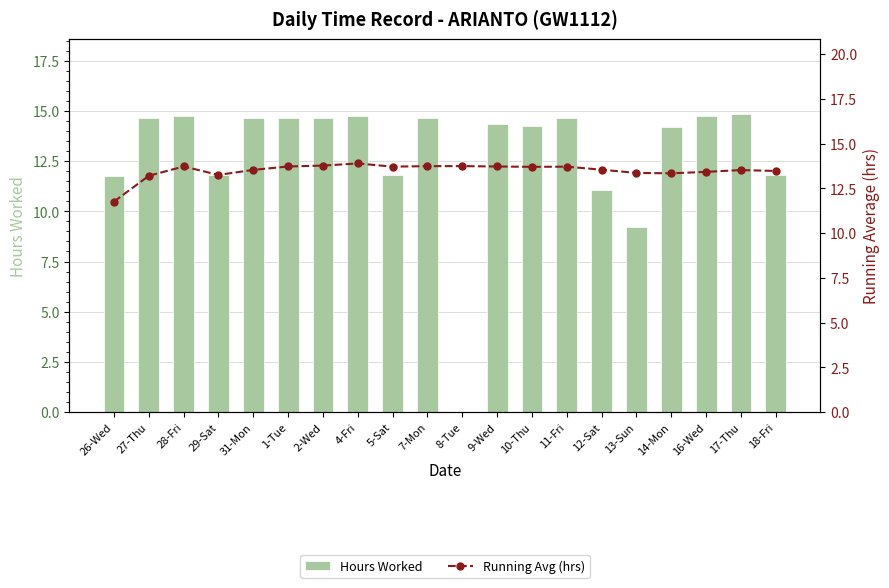

At which label does Hours Worked first exceed 14?

27-Thu